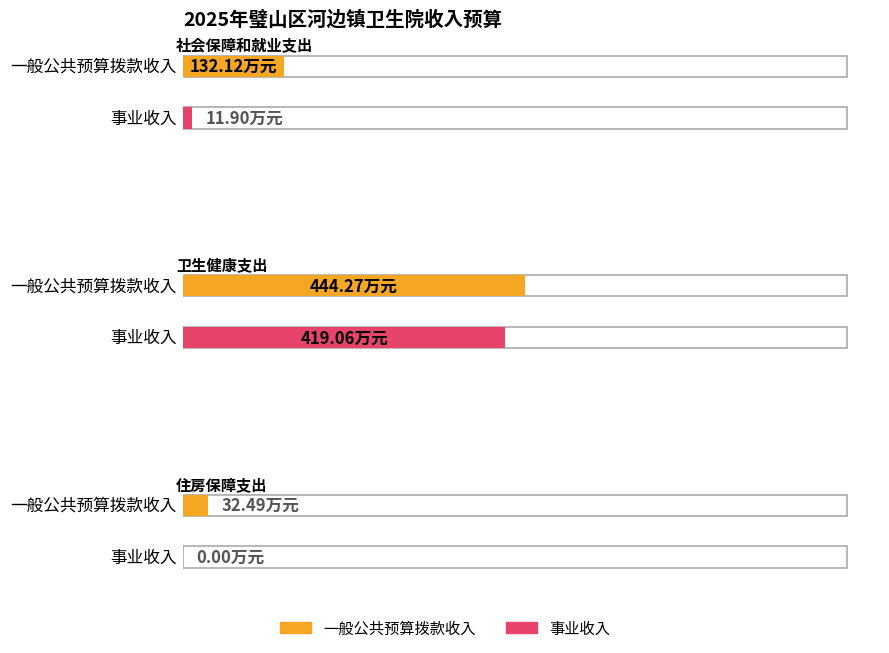

List the series in order of their peak value, highest first.

一般公共预算拨款收入, 事业收入